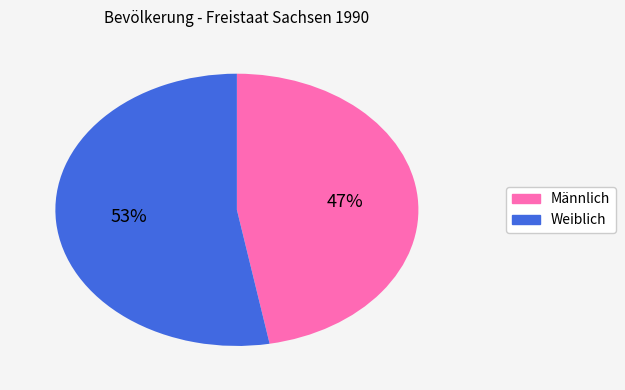

Is Weiblich the majority of the pie?

Yes